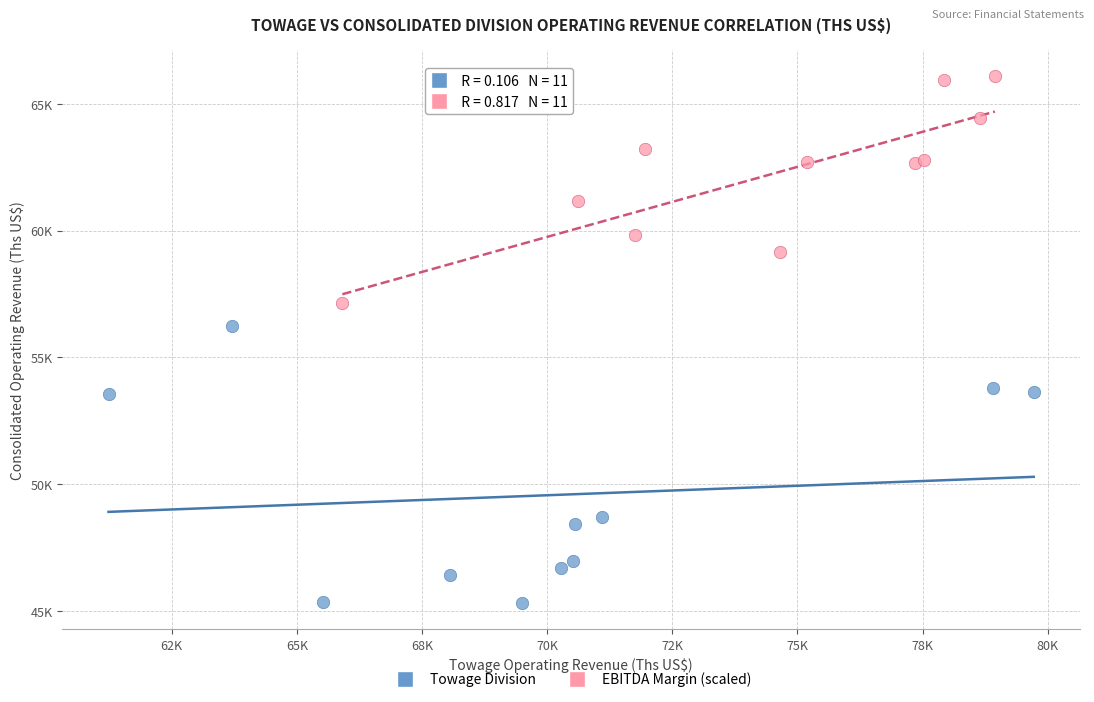

Which series contains the lowest Y value?

Towage Division